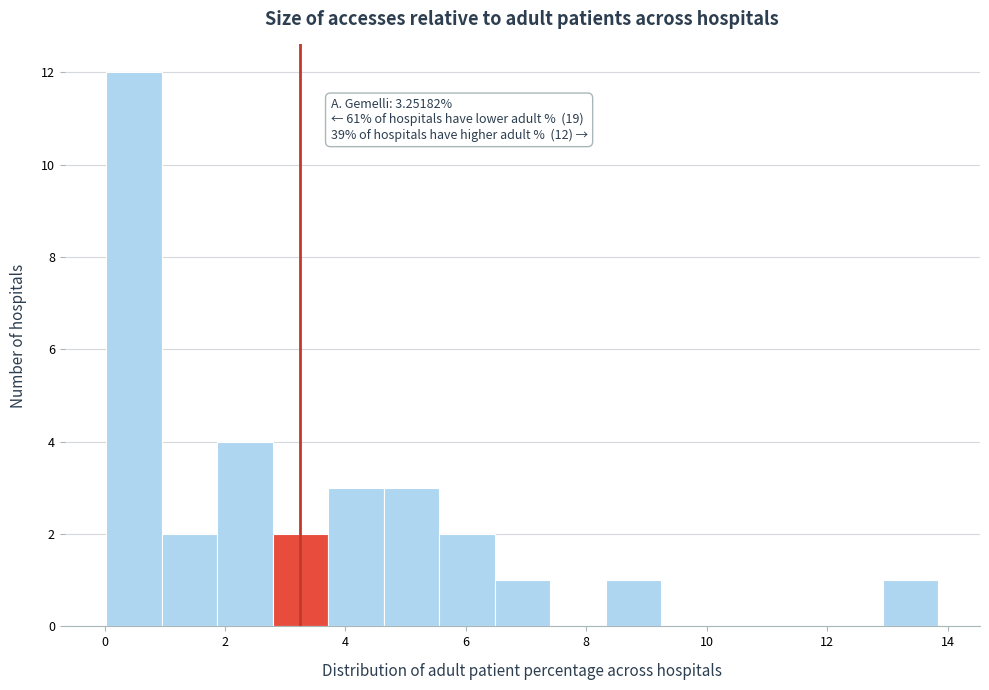

Over which range of the x-axis is the bar tallest?

0.0 to 1.0